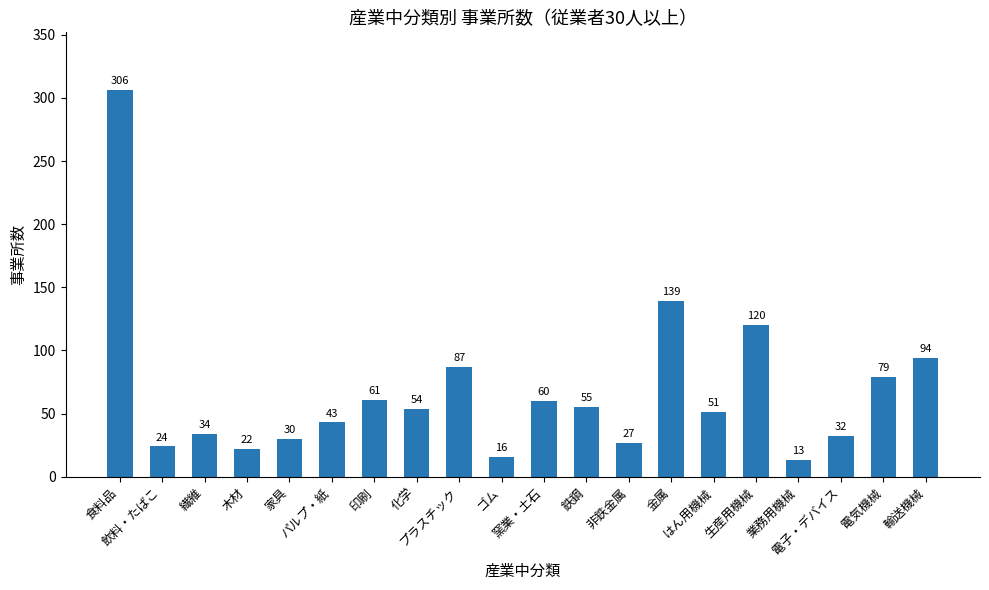

List the labels in order of value, smallest first.

業務用機械, ゴム, 木材, 飲料・たばこ, 非鉄金属, 家具, 電子・デバイス, 繊維, パルプ・紙, はん用機械, 化学, 鉄鋼, 窯業・土石, 印刷, 電気機械, プラスチック, 輸送機械, 生産用機械, 金属, 食料品